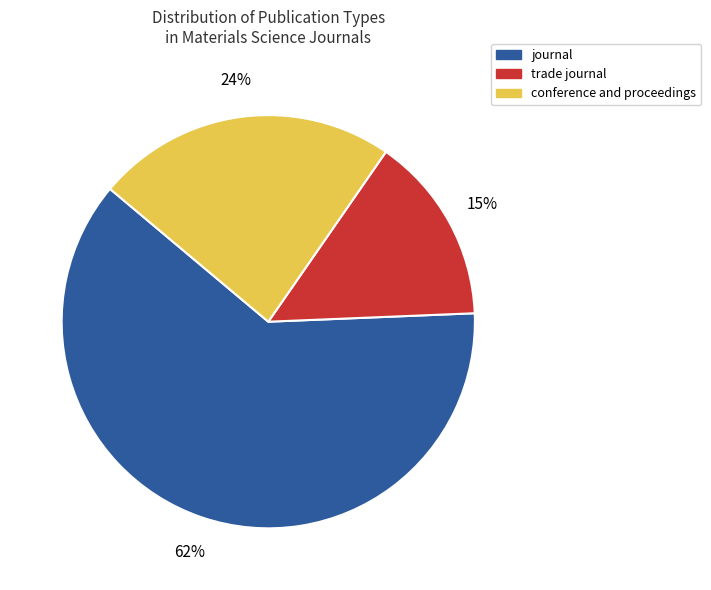

To the nearest percent, what is the difference between the largest and smallest slice percentages?

47%